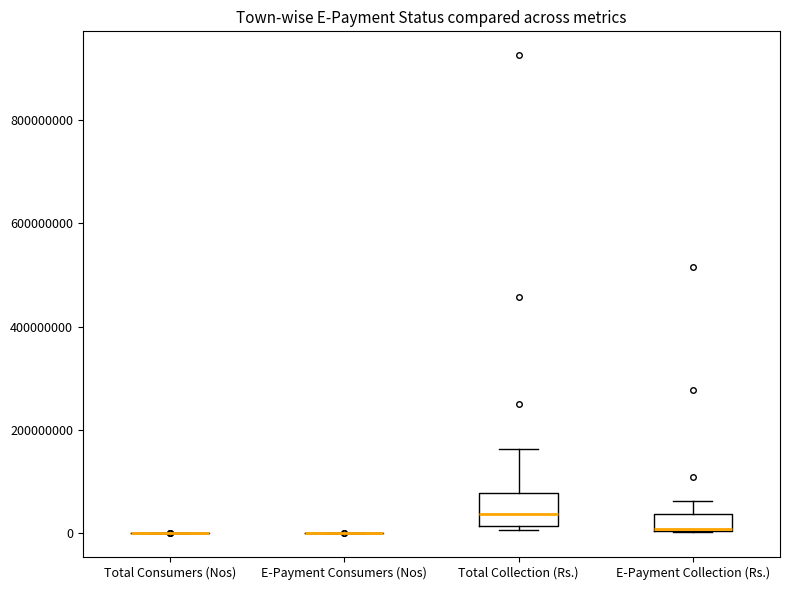

Reading left to right, read every box against the y-axis: the position of its median line, the range the box covers, and the ends of its whiskers. The values are not printed on the chart, so give them approximately, as read against the axis.

Total Consumers (Nos): box collapsed to a line at 0, whiskers 0 to 0
E-Payment Consumers (Nos): box collapsed to a line at 0, whiskers 0 to 0
Total Collection (Rs.): median 40000000, box 20000000 to 80000000, whiskers 0 to 160000000
E-Payment Collection (Rs.): median 0 (drawn on the box's lower edge), box 0 to 40000000, whiskers 0 to 60000000